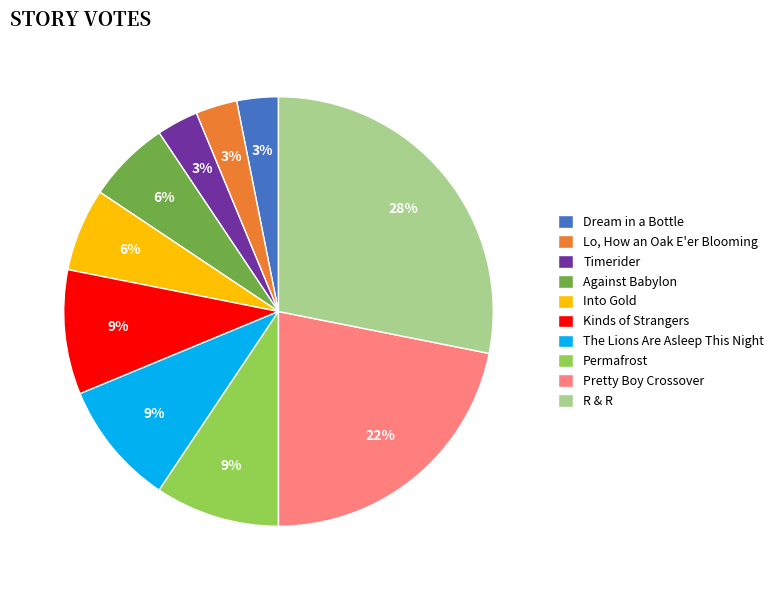

The Against Babylon slice represents 6% of the pie. True or false?

True